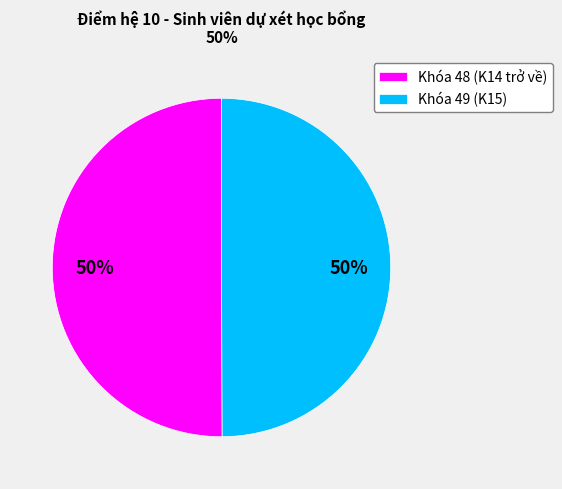

To the nearest percent, what is the average slice percentage?

50%